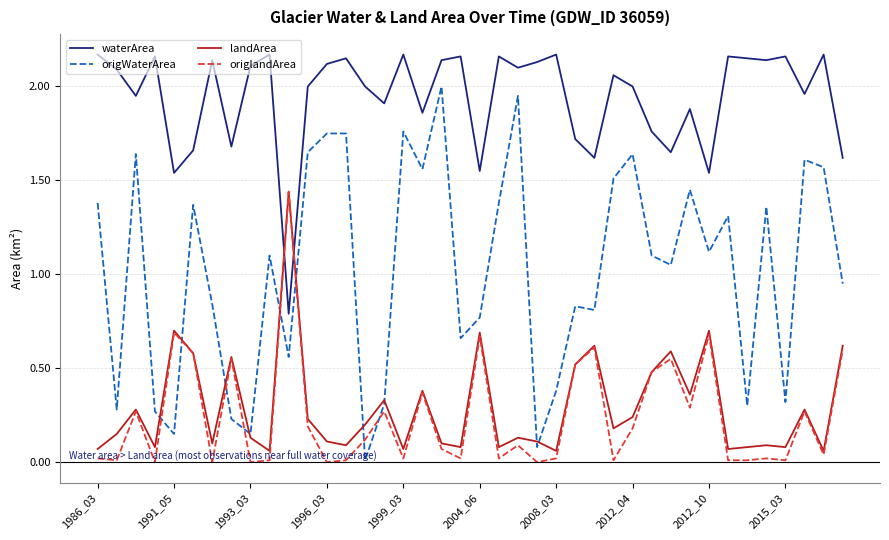

True or false: waterArea and origWaterArea intersect in this chart.

False